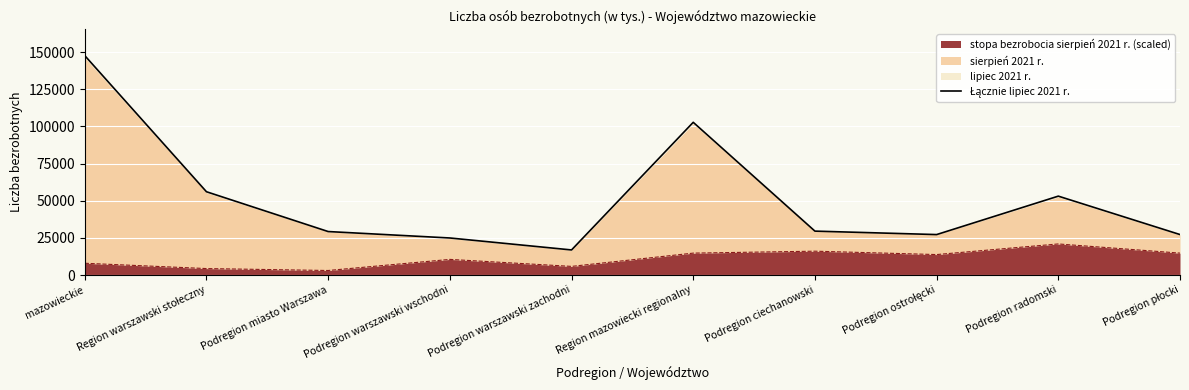

Reading left to right, list all the values displayed in this chart.

147566.6	56040.2	29278.5	24950.1	16909.2	102727.9	29564.6	27242.9	53086.8	27258.9